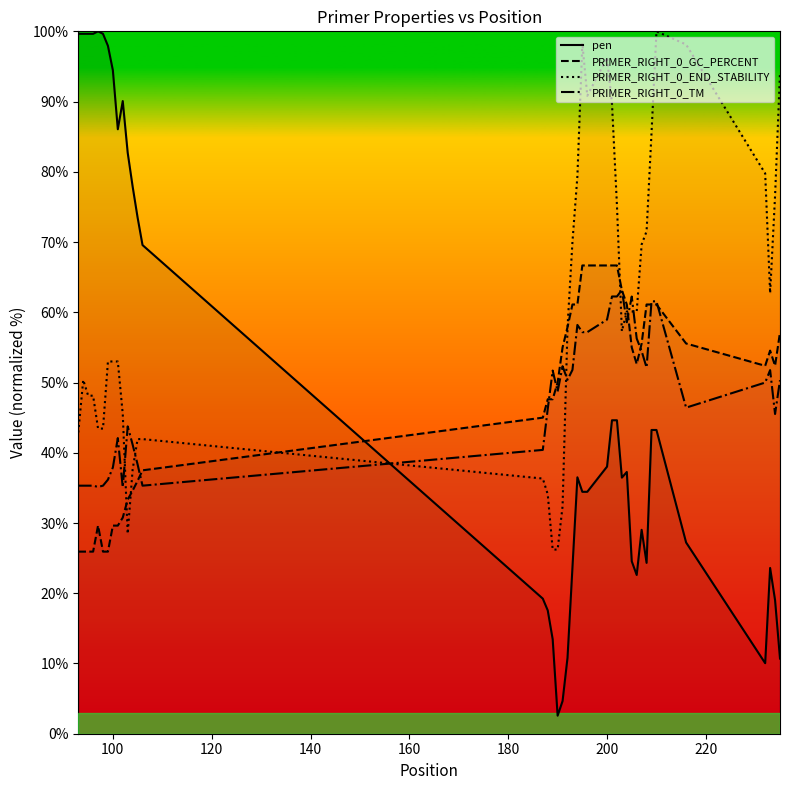

Which series has the largest range (max minus min)?

pen